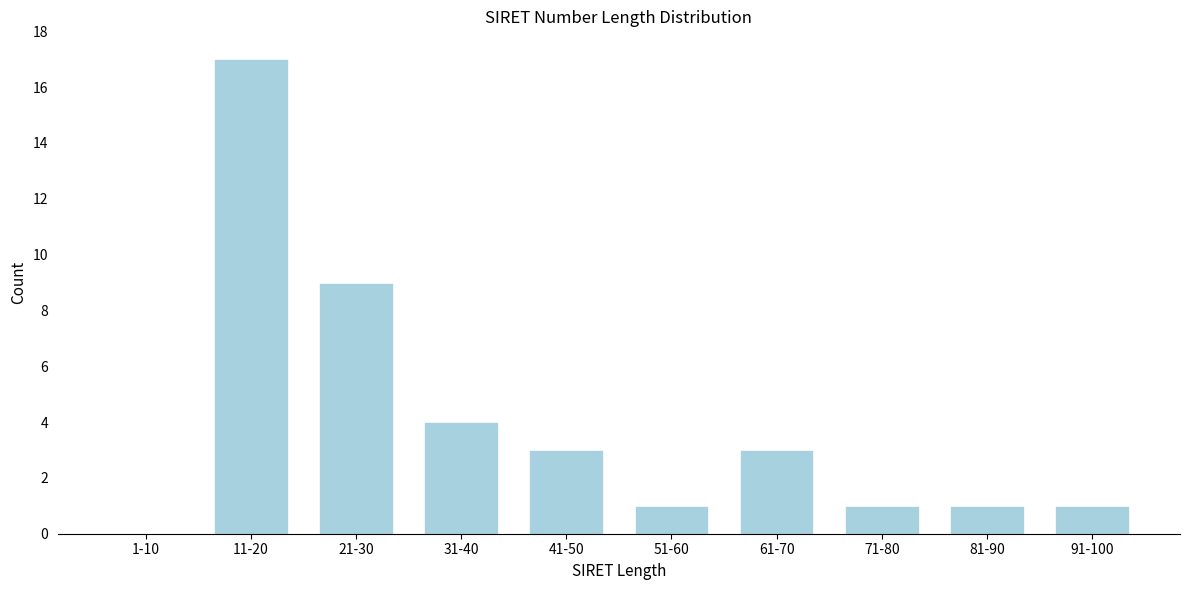

Reading right to left, transcribe all the data shown in this chart.

91-100=1	81-90=1	71-80=1	61-70=3	51-60=1	41-50=3	31-40=4	21-30=9	11-20=17	1-10=0